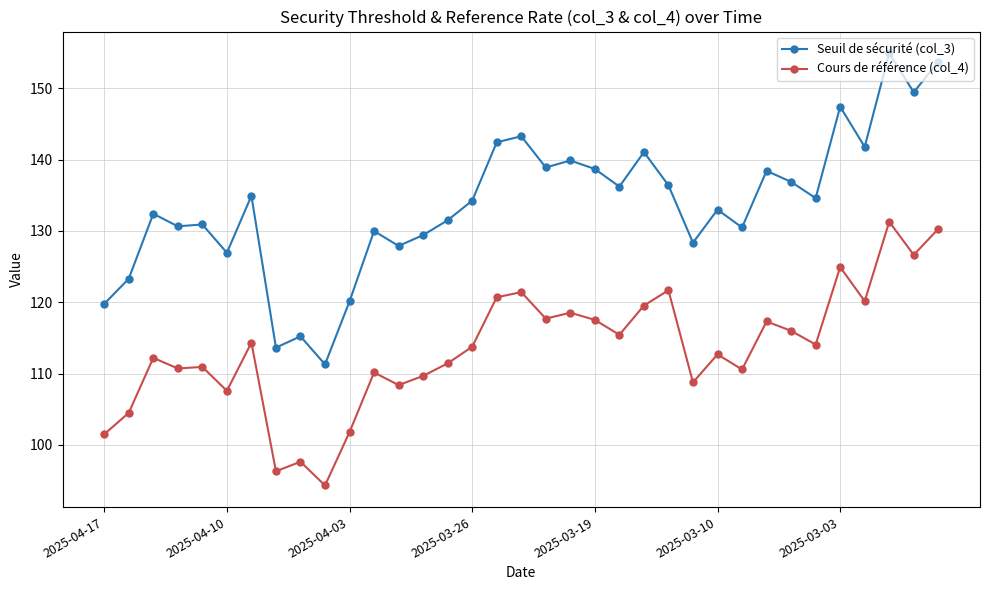

Which series has the largest range (max minus min)?

Seuil de sécurité (col_3)